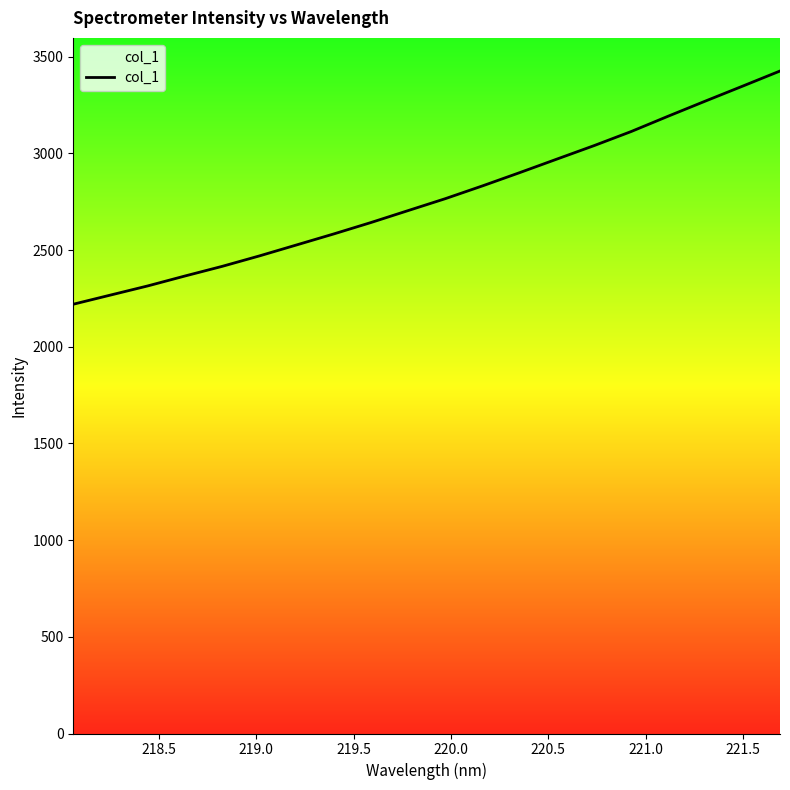

What is the maximum value shown in the chart?

3425.8